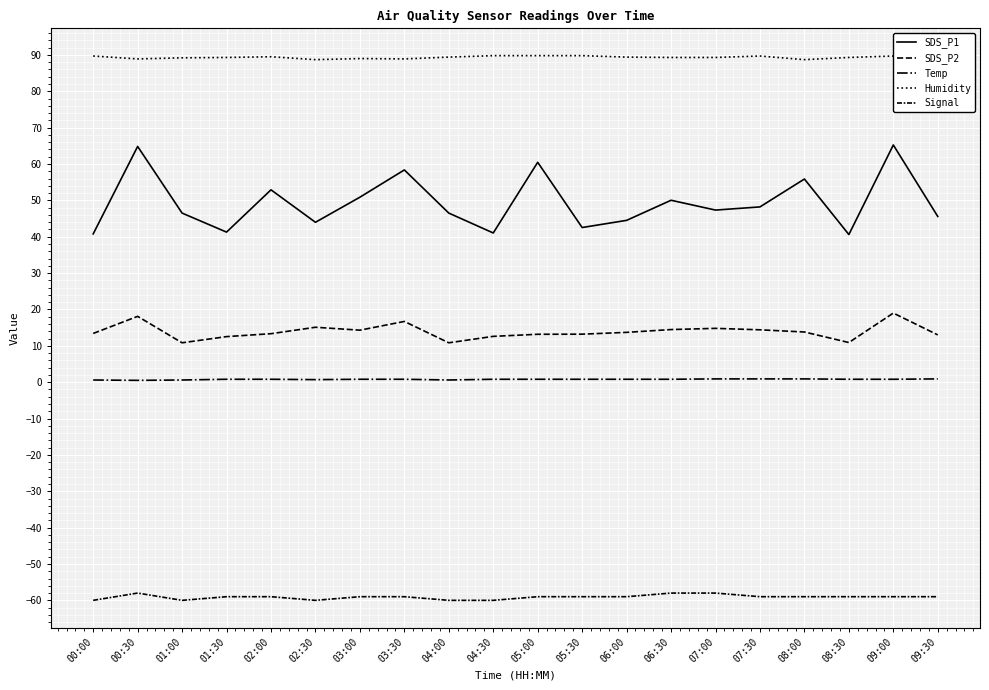

Is this an area chart (filled region under the line)?

No